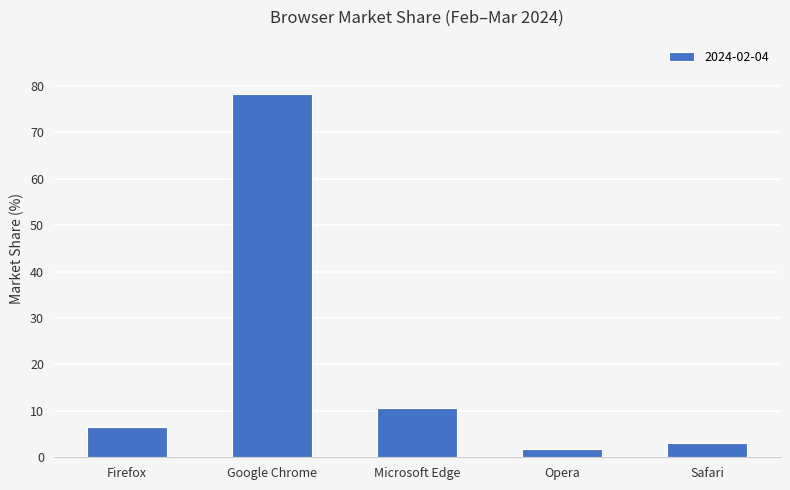

The chart shows a value of 6.4 at Firefox. True or false?

True